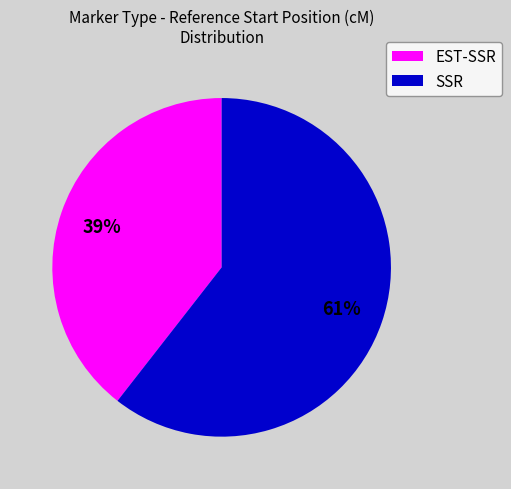

Is there a majority slice in this chart?

Yes